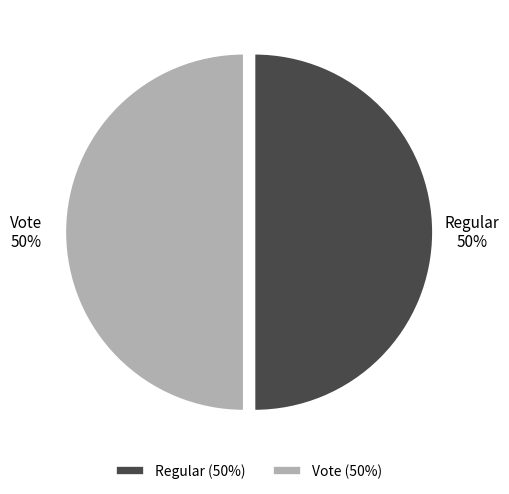

To the nearest percent, what portion does Vote represent?

50%